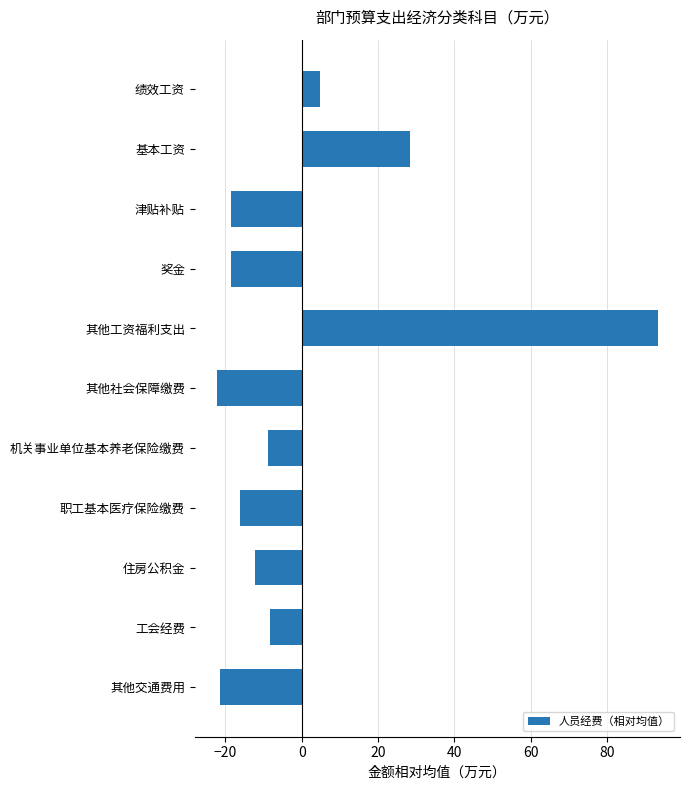

Which label corresponds to the largest value in the chart?

其他工资福利支出